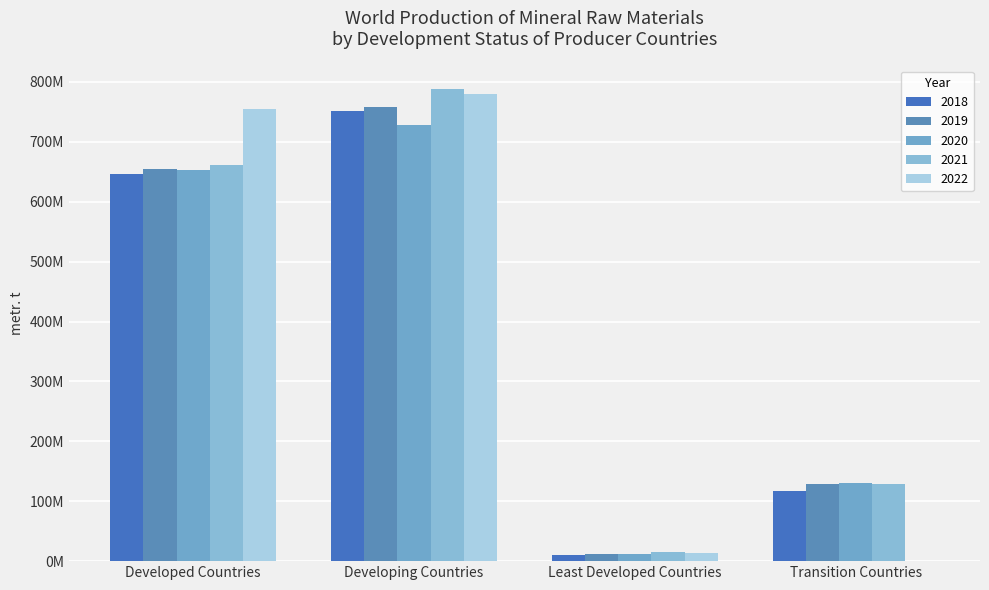

What are all the series names shown in the legend?

2018, 2019, 2020, 2021, 2022